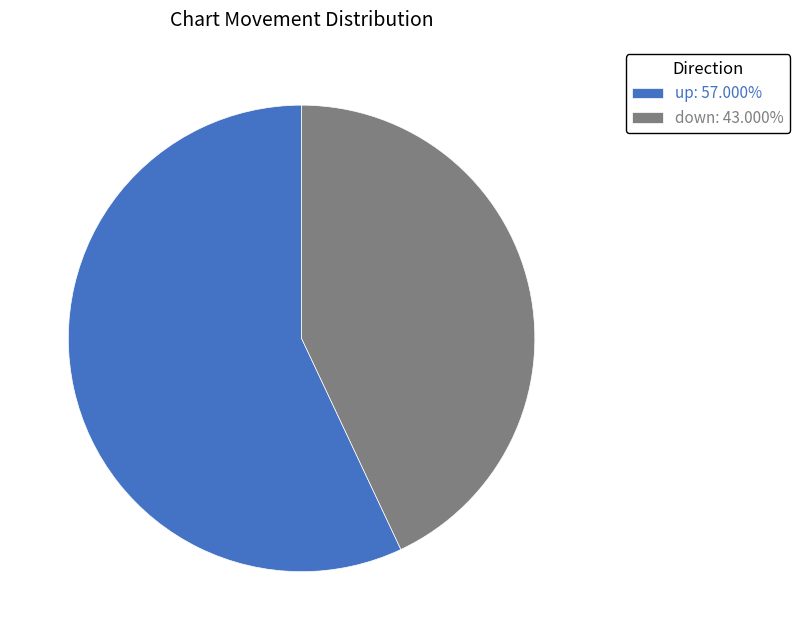

Rank the categories by value from lowest to highest.

down, up